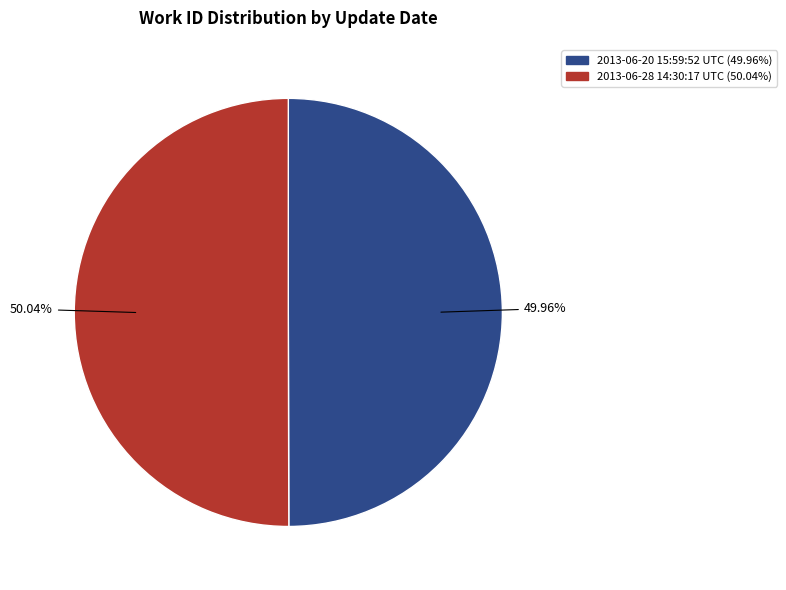

Approximately how many times larger is the value at 2013-06-20 15:59:52 UTC (49.96%) compared to 2013-06-28 14:30:17 UTC (50.04%)?

1.0